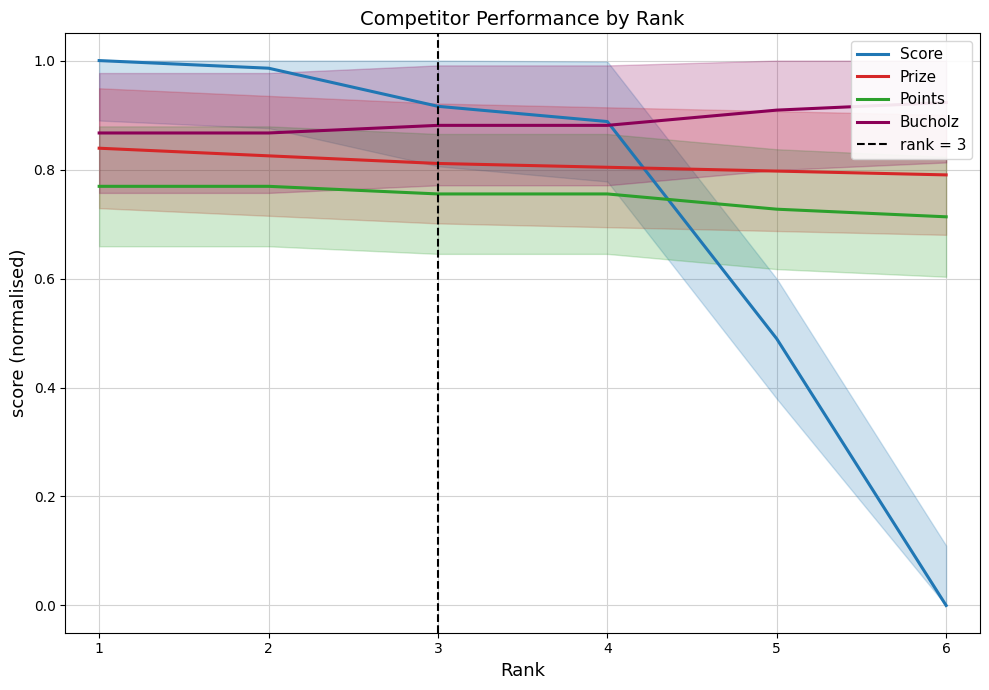

At which category does the chart reach its peak across all series?

1